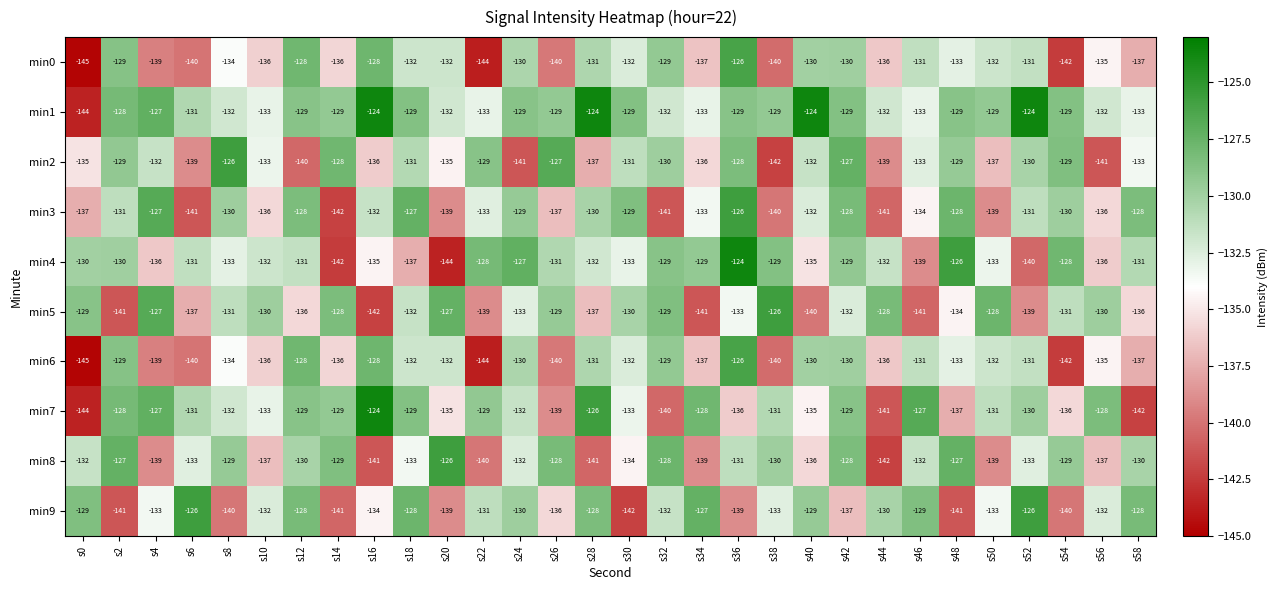

True or false: min8 has a value of -230 at s28.

False